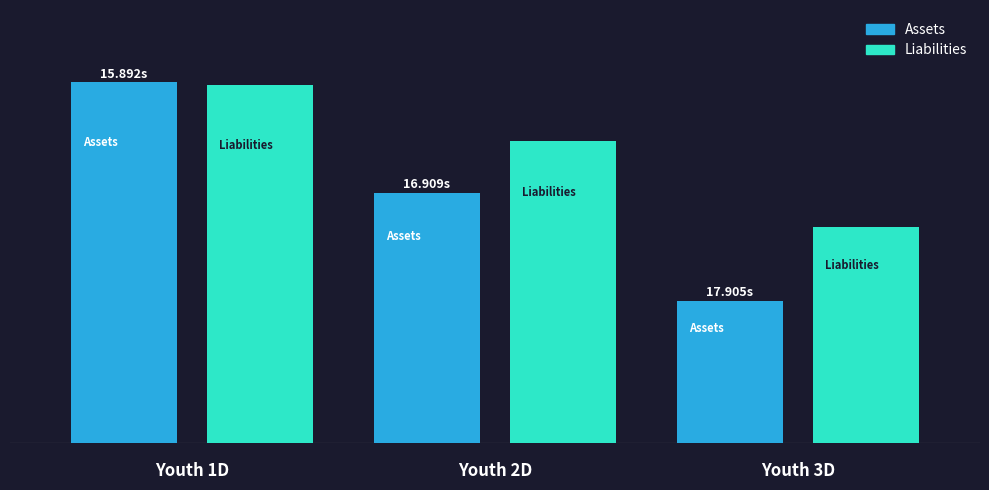

What are all the series names shown in the legend?

Assets, Liabilities